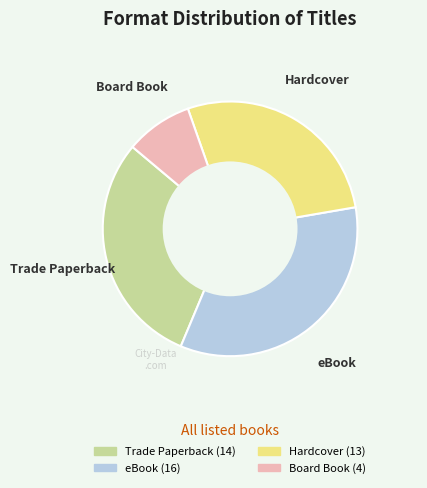

Count the number of slices in the pie.

4